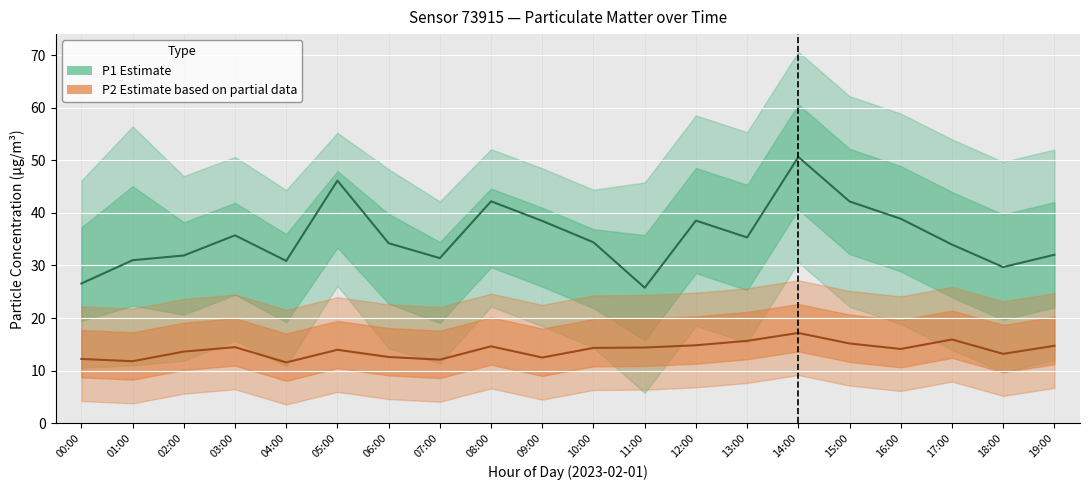

In P1 (Estimate), how many points are higher than both neighbors (excluding endpoints)?

5